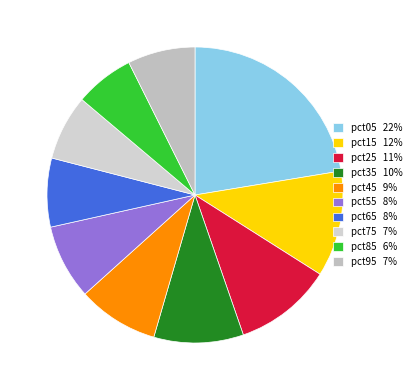

How many segments does this pie chart have?

10